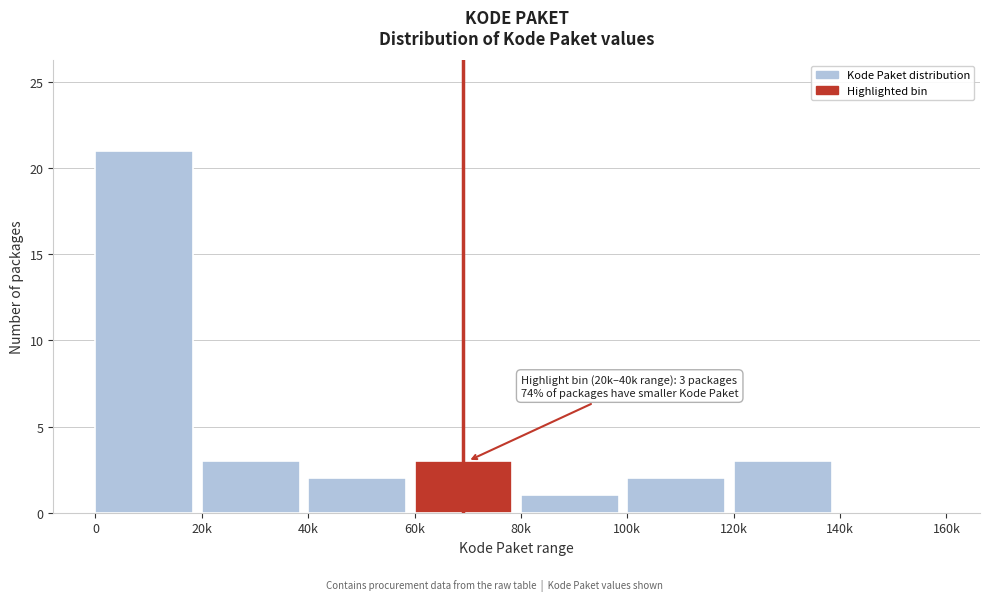

Reading right to left, what are all the values shown in this chart?

140k=0	120k=3	100k=2	80k=1	60k=3	40k=2	20k=3	0=21